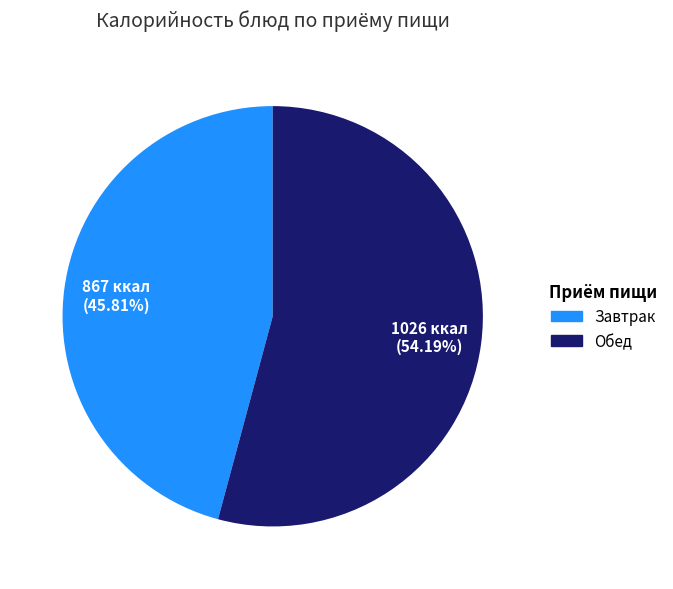

To the nearest percent, what is the difference between the largest and smallest slice percentages?

8%